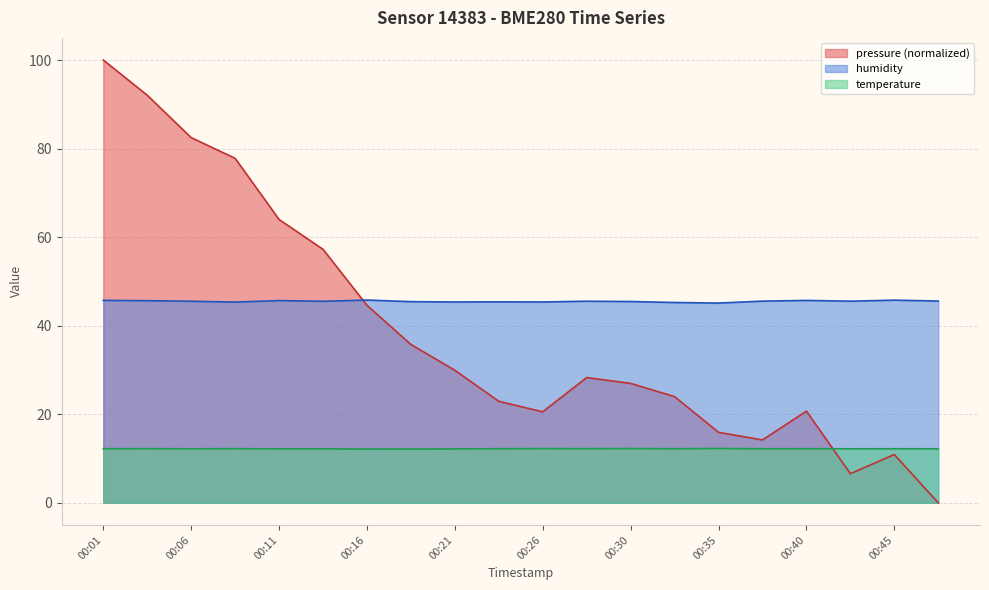

At which category does humidity reach its first local valley?

00:09